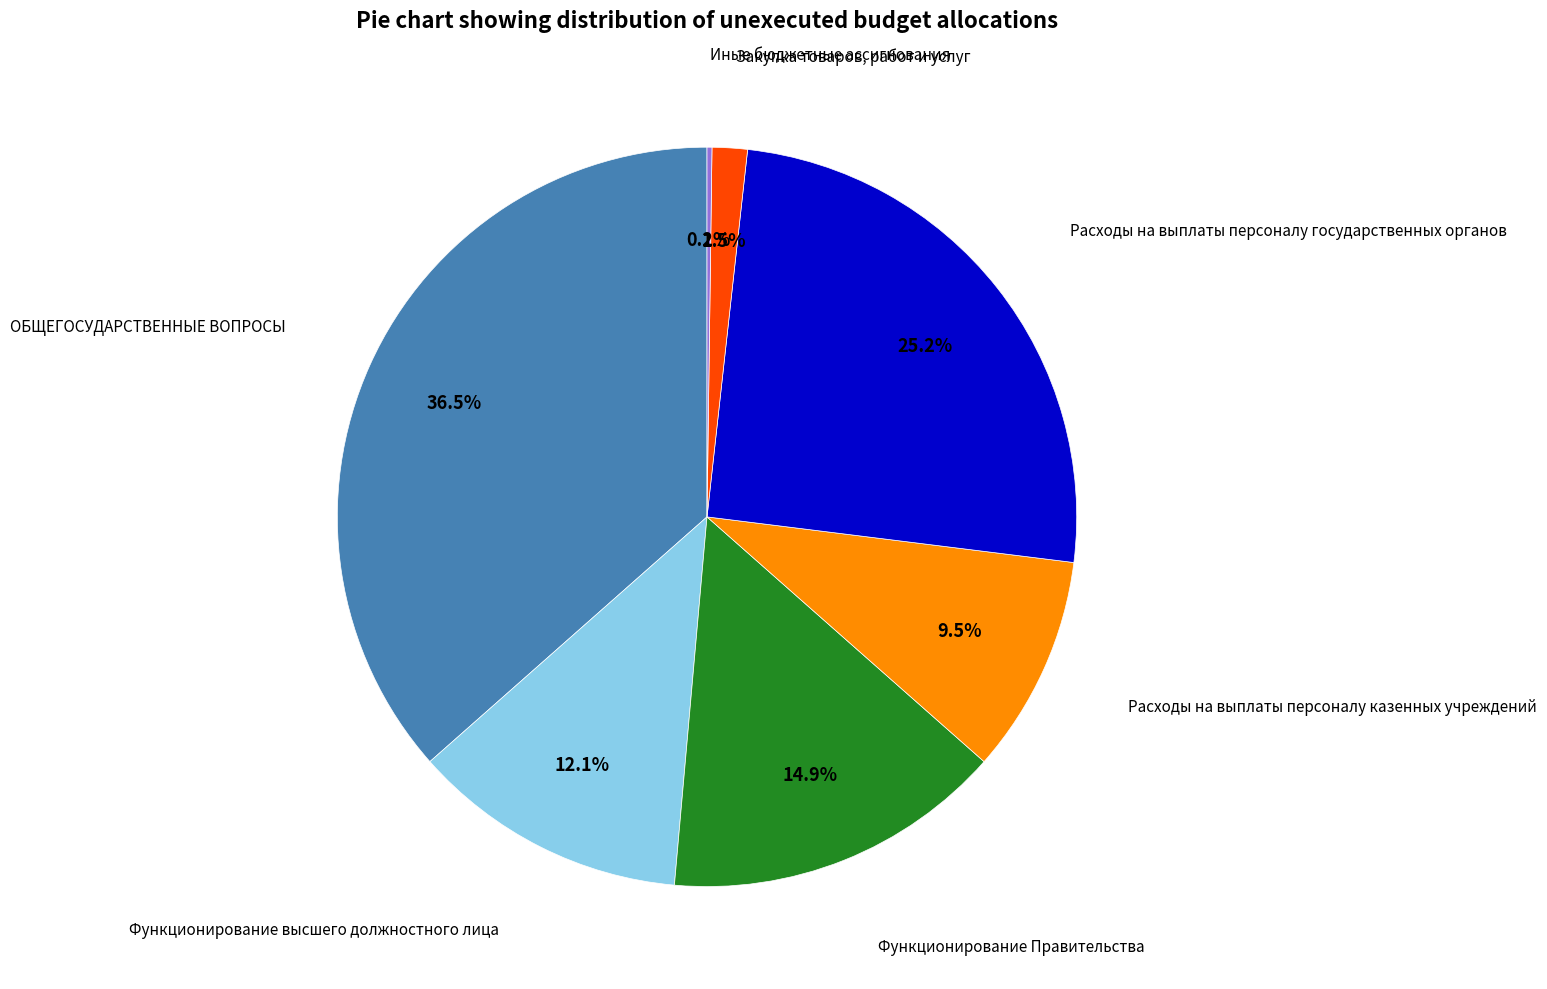

Does any single category account for the majority?

No